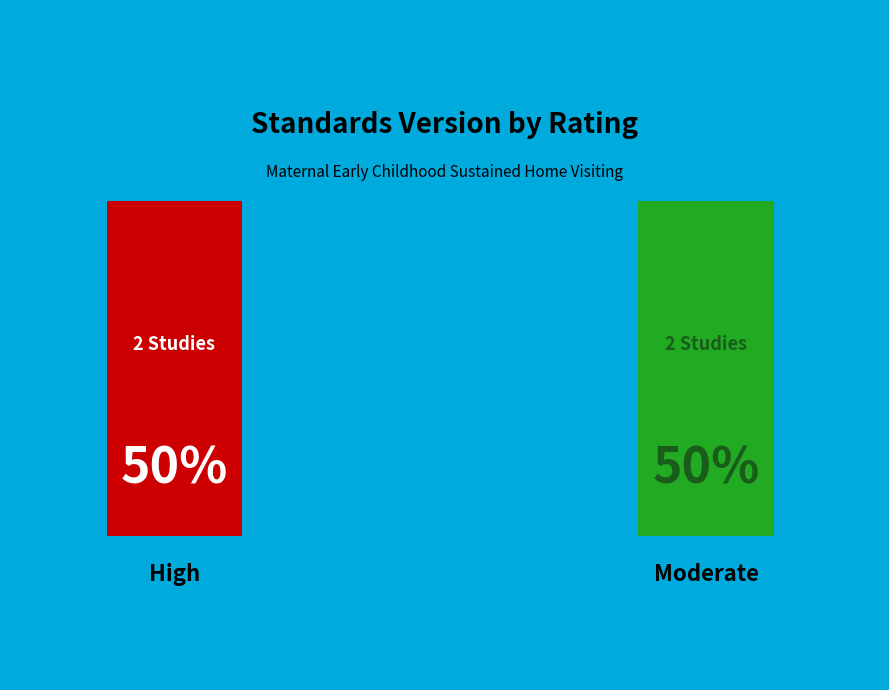

The WWHV028652 slice represents 27% of the pie. True or false?

False